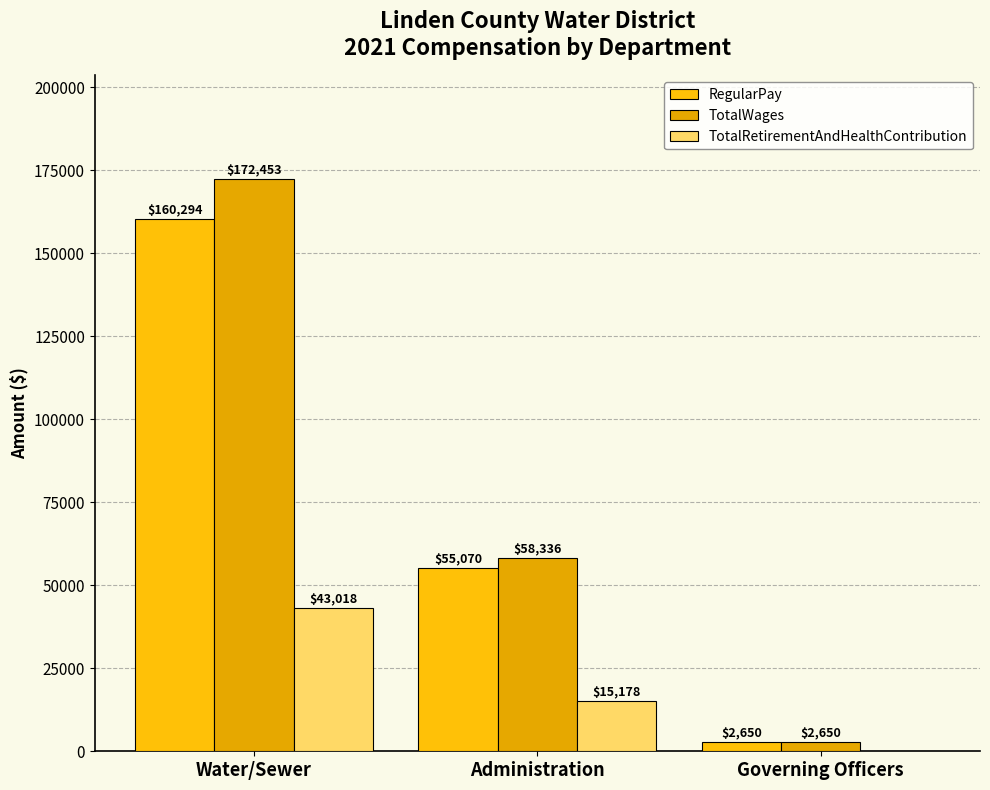

List the labels in order of RegularPay value, largest first.

Water/Sewer, Administration, Governing Officers